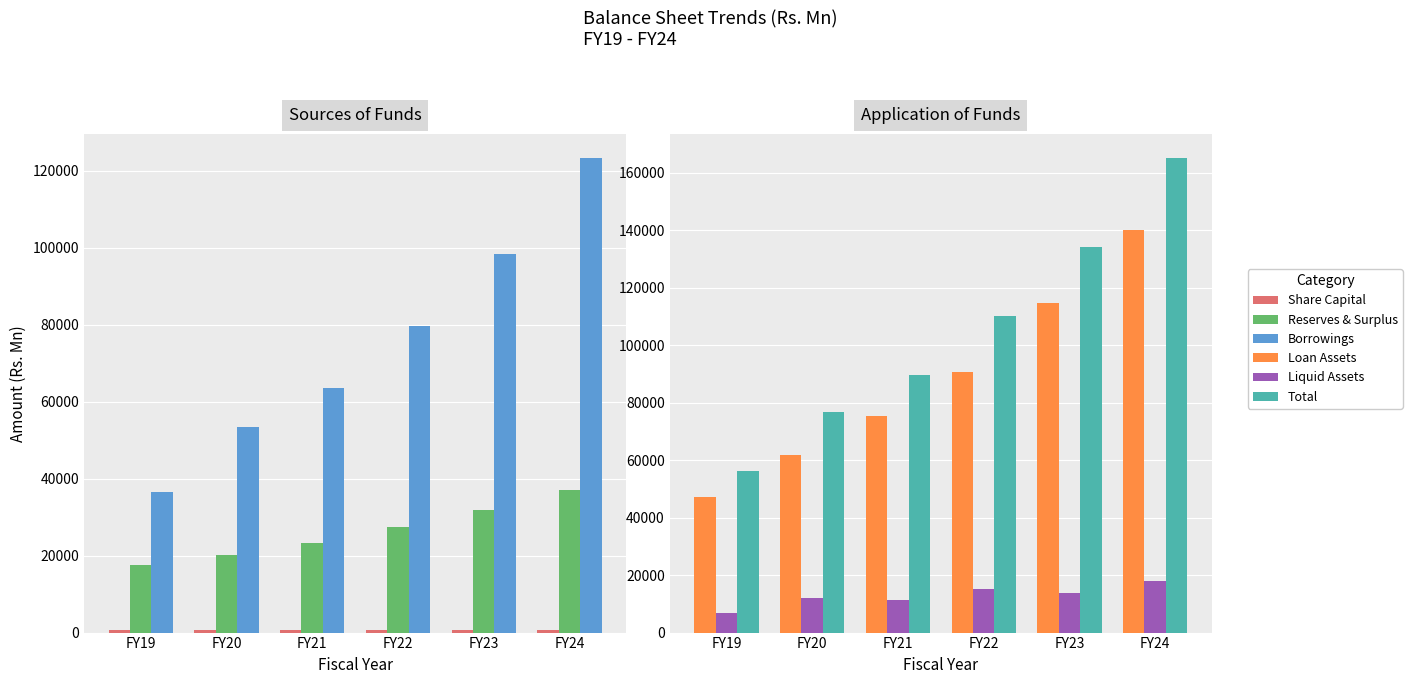

Reading right to left, extract all data points from this chart.

Share Capital: 791.4	790.6	789.4	785.0	783.2	781.1
Reserves & Surplus: 36941.8	31906.0	27297.1	23229.0	20196.1	17588.5
Borrowings: 123365.0	98406.9	79725.0	63454.2	53520.4	36532.5
Loan Assets: 140043.7	114762.7	90534.2	75232.9	61808.0	47244.9
Liquid Assets: 17978.2	13816.3	15302.3	11209.6	11920.6	6791.5
Total: 165194.5	134105.3	110203.8	89600.5	76570.5	56268.3